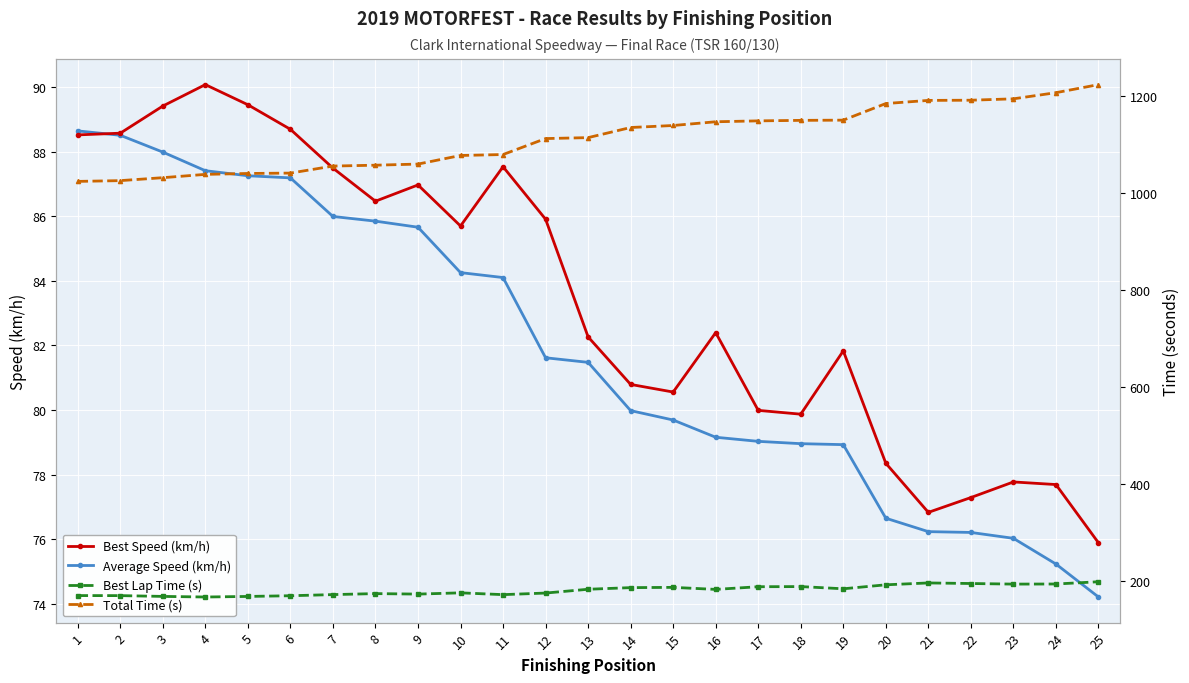

The value of Best Speed (km/h) at 14 is 120.2. True or false?

False